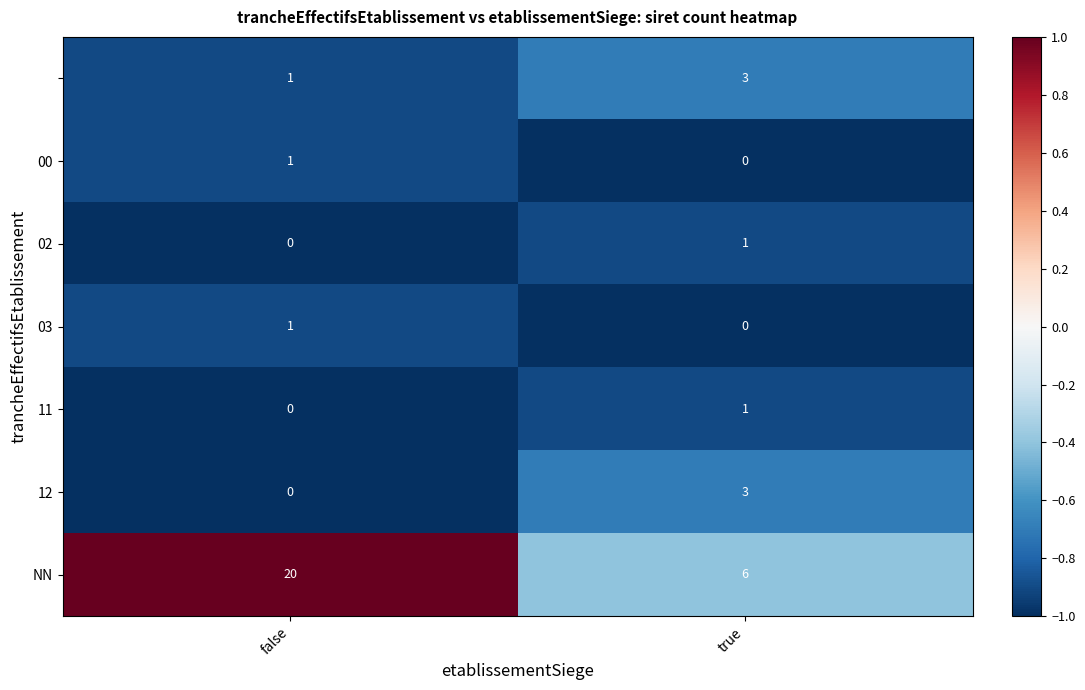

At which category is the sum across all series the highest?

false